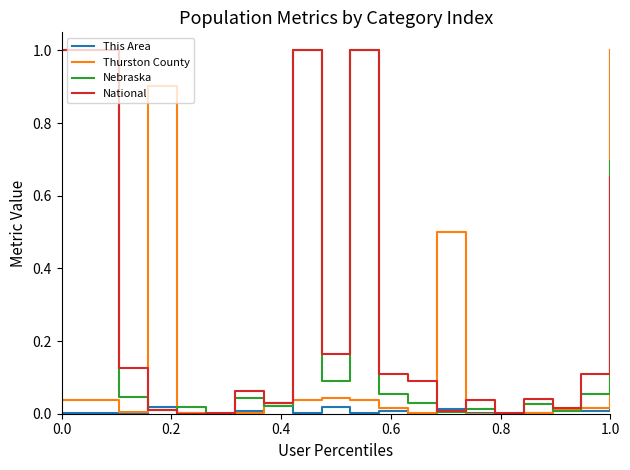

What is the maximum value for Nebraska?

1.0